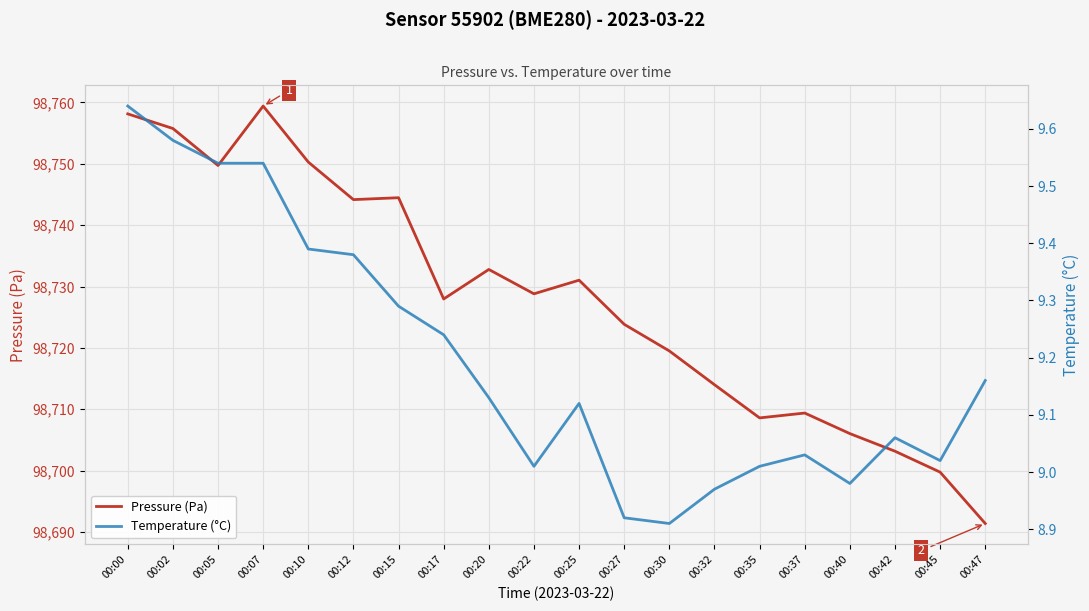

How many values in the Temperature (°C) series exceed 9?

16